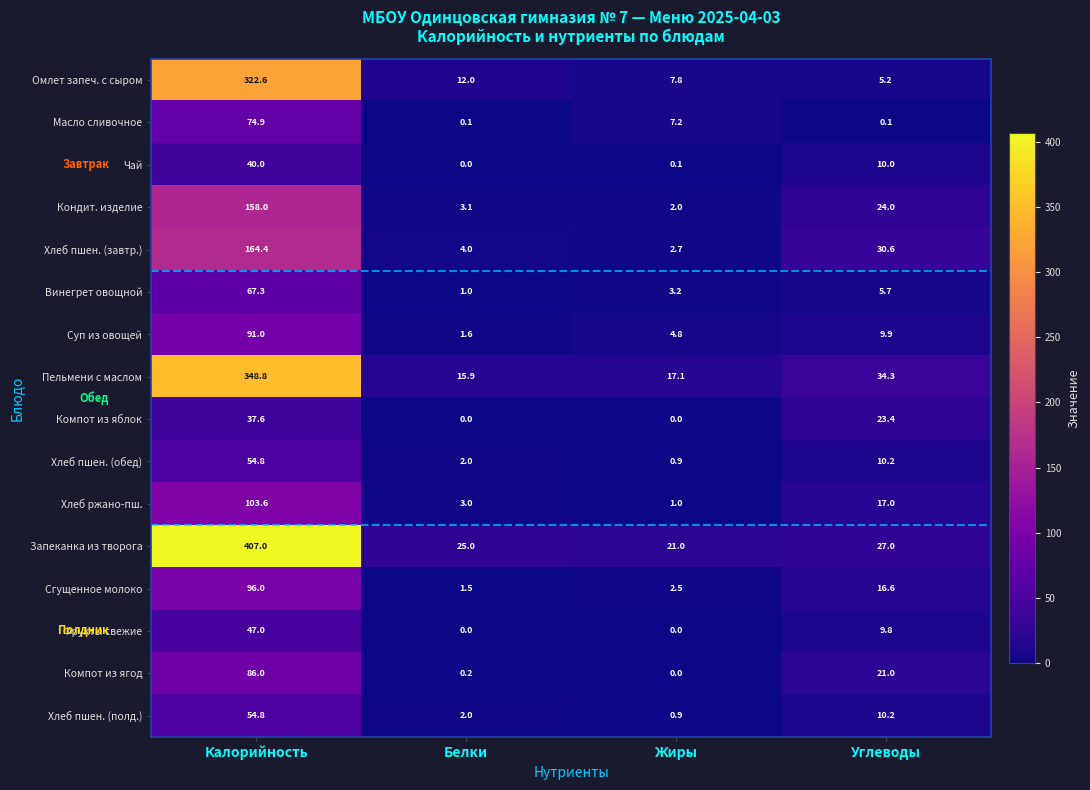

What is the average value of the Фрукты свежие series?

14.2